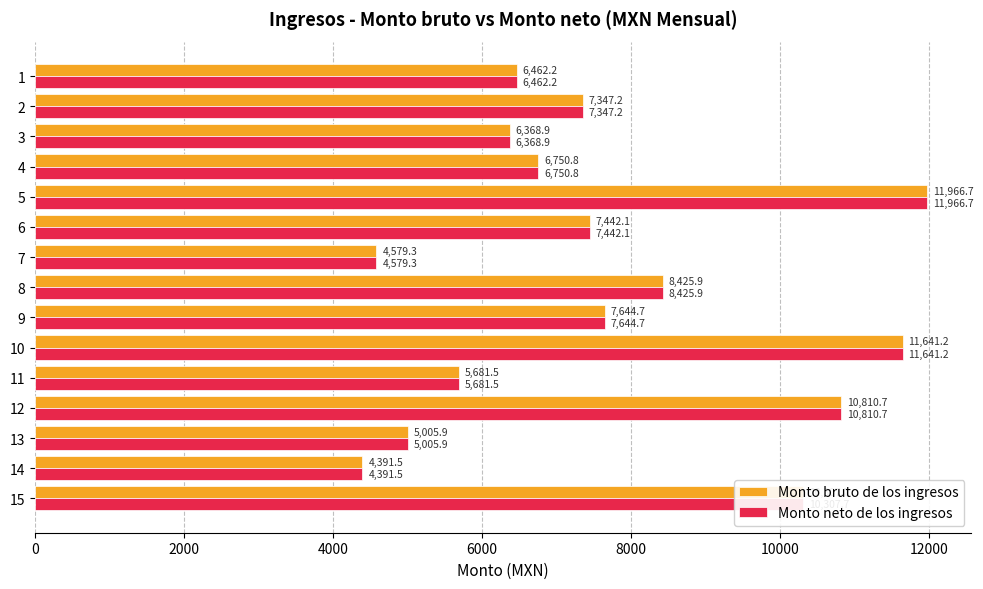

At which category is the sum across all series the highest?

5